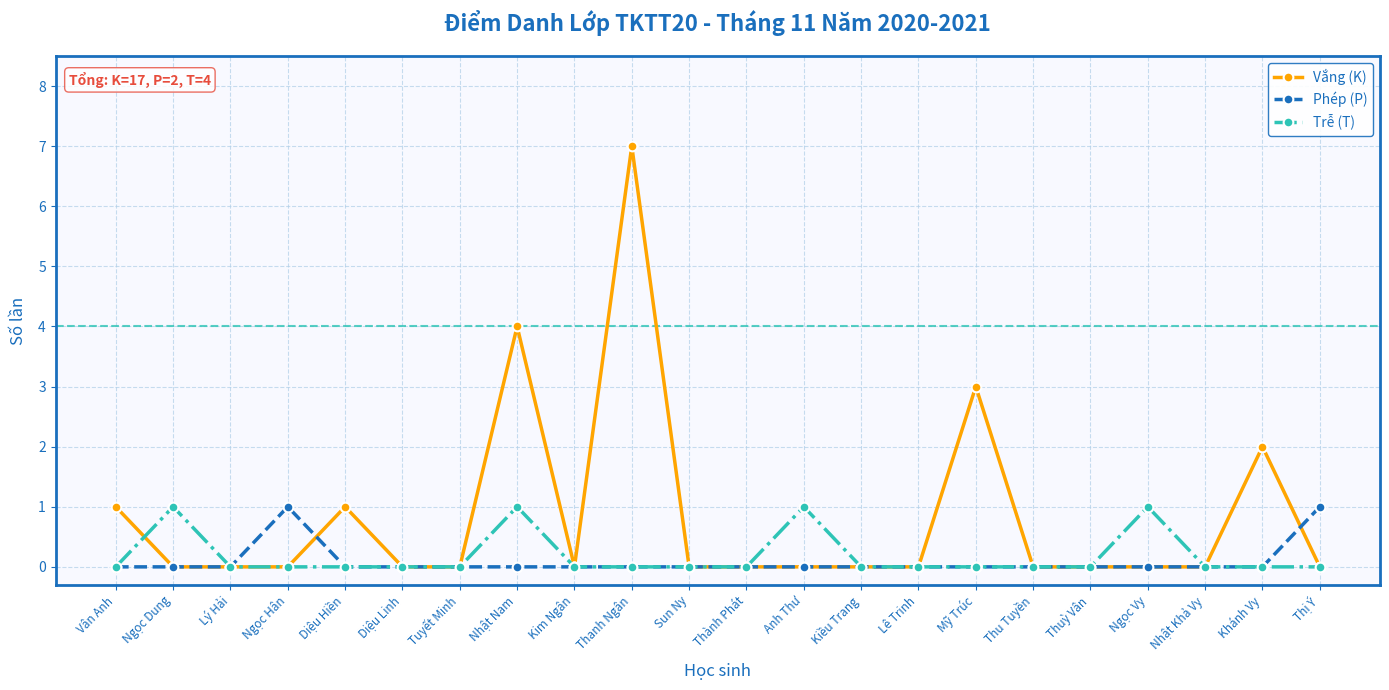

The value of Vắng (K) at Sun Ny is 0. True or false?

True